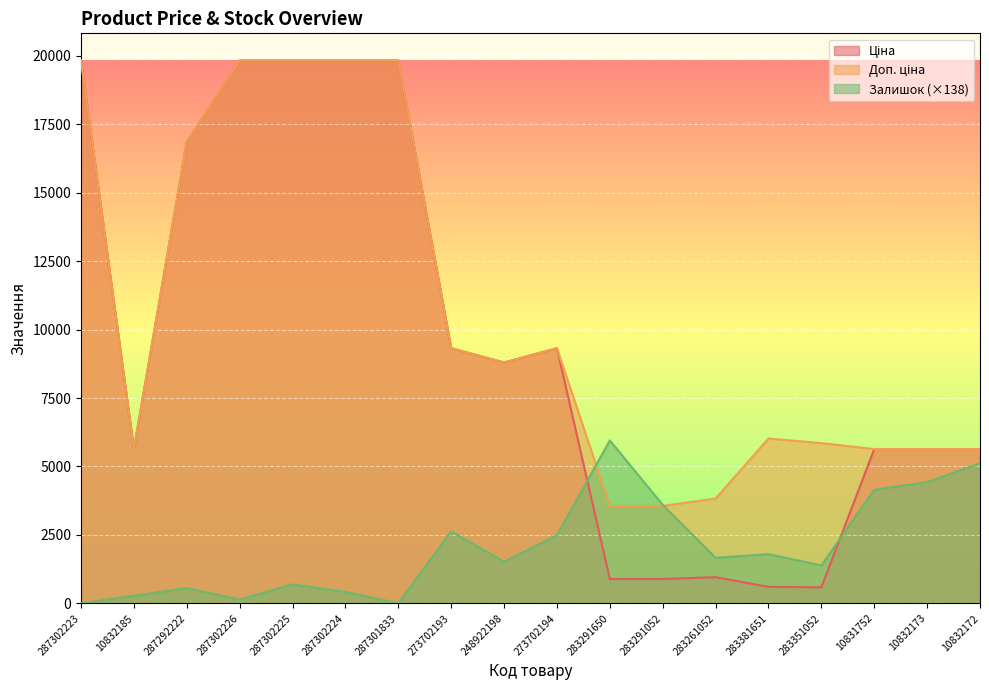

What is the difference between the maximum and minimum values in the Залишок series?

5949.3